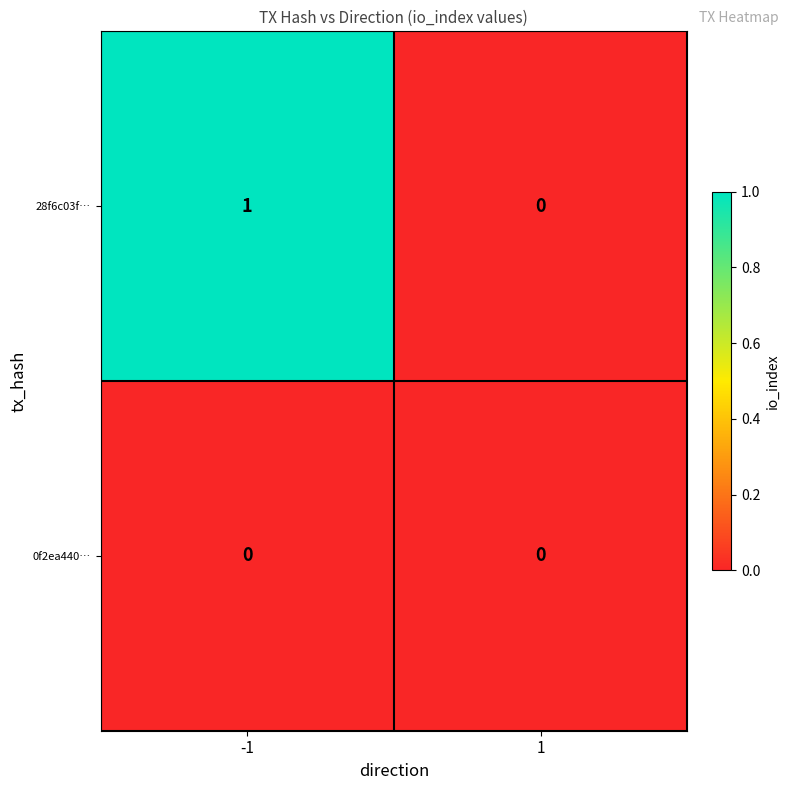

Is it true that 28f6c03f… equals 0 at 1?

True